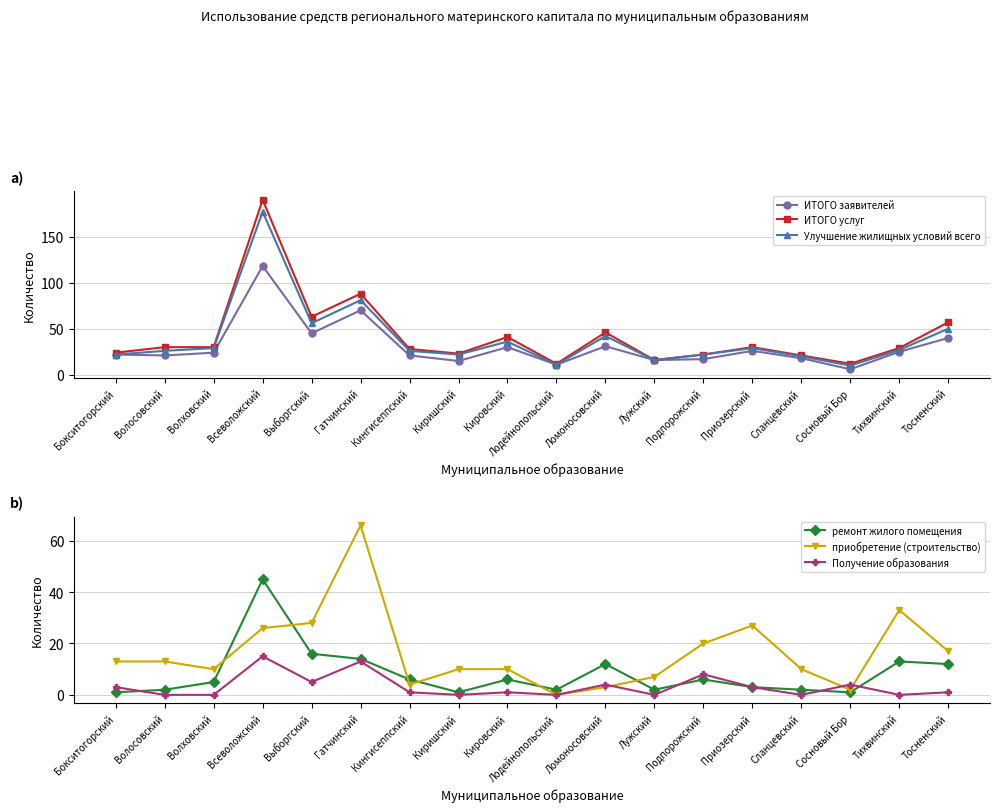

True or false: Улучшение жилищных условий всего and Получение образования cross at least once.

False